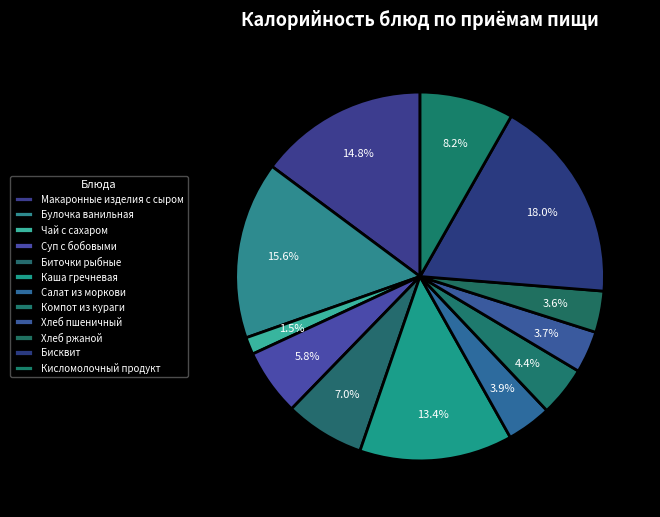

What is the smallest slice in the pie chart?

Чай с сахаром